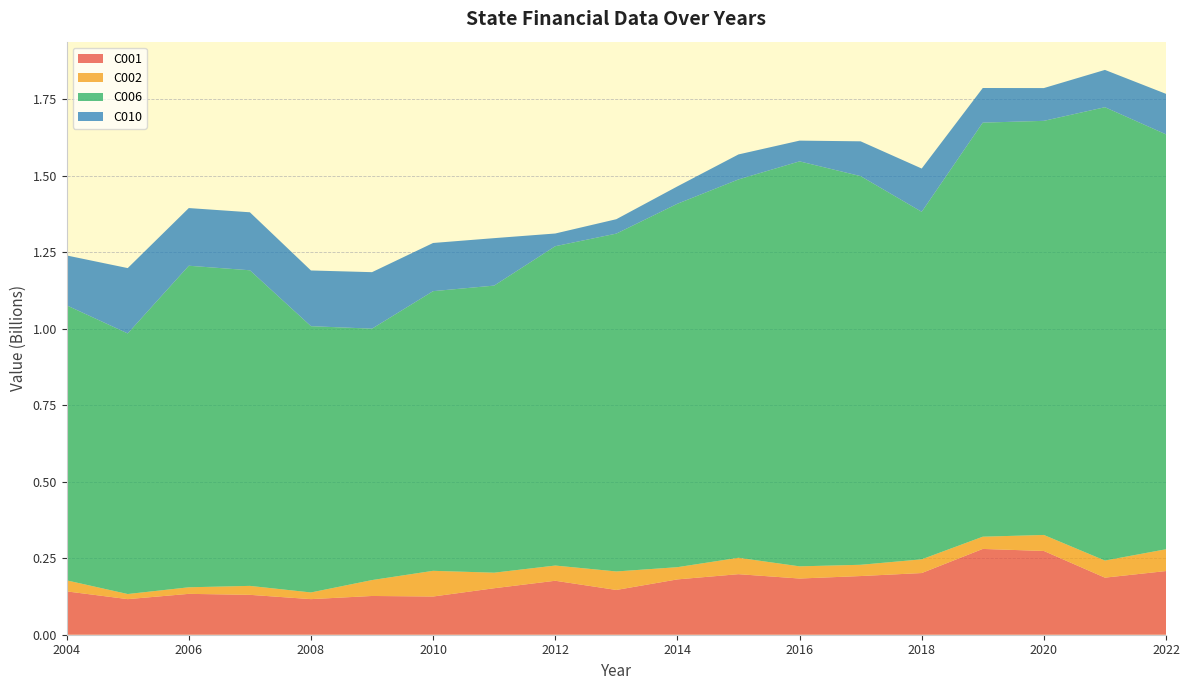

Reading right to left, extract all data points from this chart.

C001: 2022=208093918	2021=186538698	2020=273733005	2019=280417974	2018=201565878	2017=191755232	2016=183662739	2015=197898633	2014=180829144	2013=146302808	2012=176370517	2011=151944311	2010=124872196	2009=126644170	2008=116307144	2007=130366110	2006=133572171	2005=116321457	2004=141635711
C002: 2022=71264771	2021=55869203	2020=52350445	2019=39989476	2018=44839665	2017=36821468	2016=39823075	2015=53600254	2014=39937452	2013=60489057	2012=49737661	2011=50821719	2010=83997460	2009=51996684	2008=21860346	2007=29265693	2006=21475559	2005=16687212	2004=36036396
C006: 2022=1355997977	2021=1481696256	2020=1353426585	2019=1353278986	2018=1135823238	2017=1270287011	2016=1323618104	2015=1236547895	2014=1187783454	2013=1104177054	2012=1043690456	2011=938294226	2010=914019579	2009=821659441	2008=870247078	2007=1031518653	2006=1050912882	2005=851723916	2004=898867439
C010: 2022=132408600	2021=121914099	2020=107133944	2019=113181477	2018=141469567	2017=113767808	2016=67769179	2015=81694662	2014=56761771	2013=47084853	2012=41529634	2011=155114446	2010=157467387	2009=184667130	2008=182088303	2007=189533960	2006=188520020	2005=213536653	2004=163042212